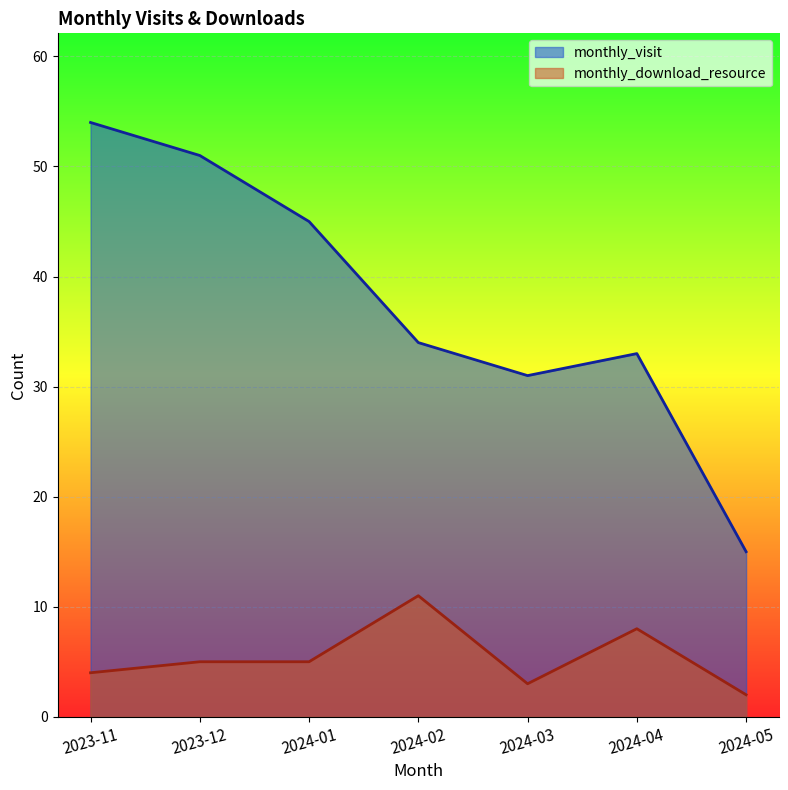

What is the smallest value displayed?

2